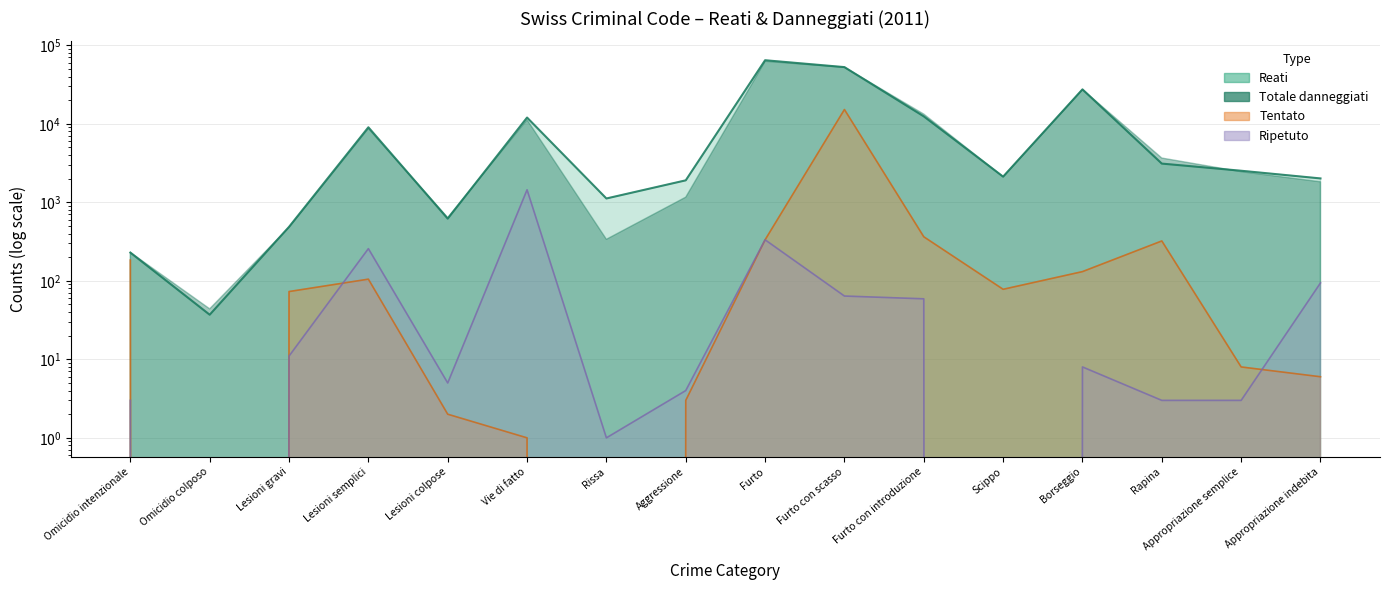

At which category does the chart reach its peak across all series?

Furto